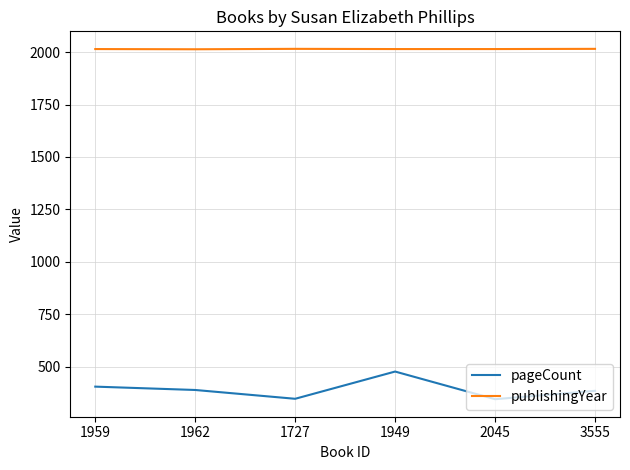

Which series has the largest total across all categories?

publishingYear